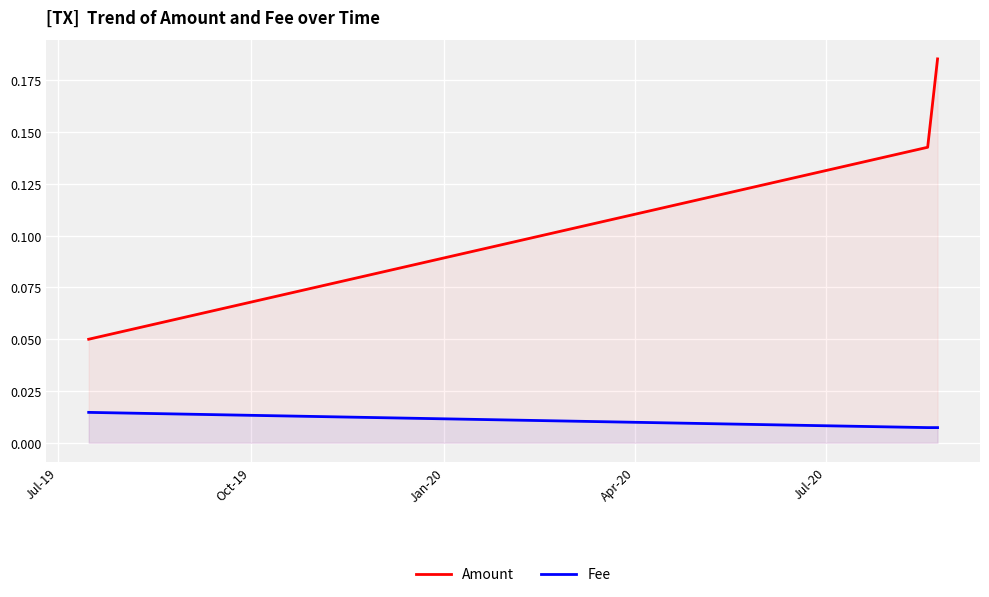

List the series in order of their peak value, highest first.

Amount, Fee